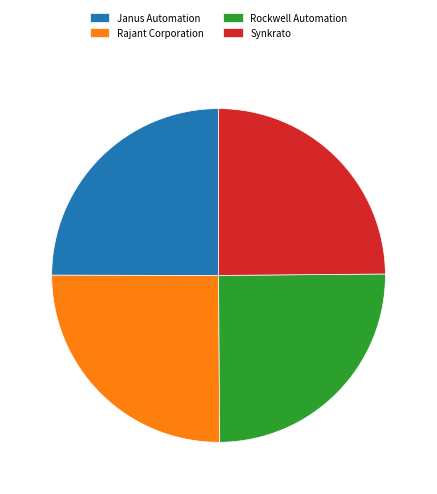

Does any single category account for the majority?

No